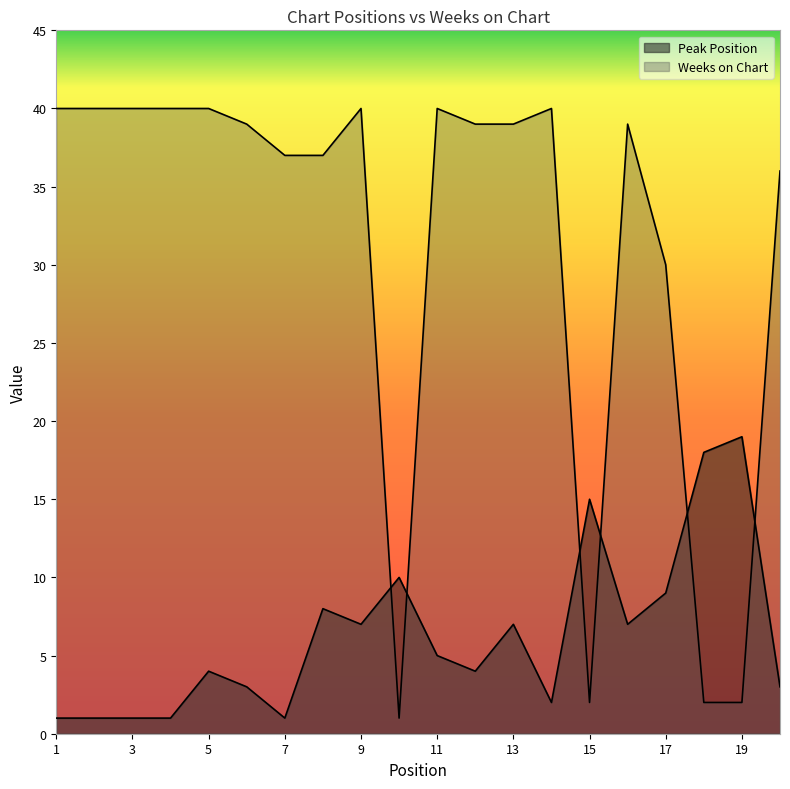

True or false: Peak Position has a value of 2 at 8.

False